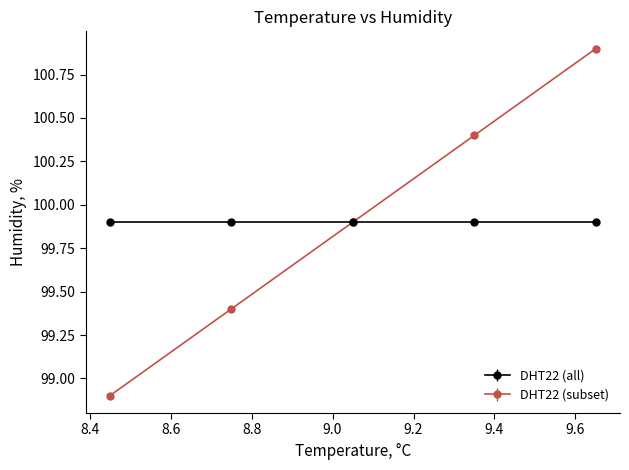

At how many categories does at least one series exceed 99?

5